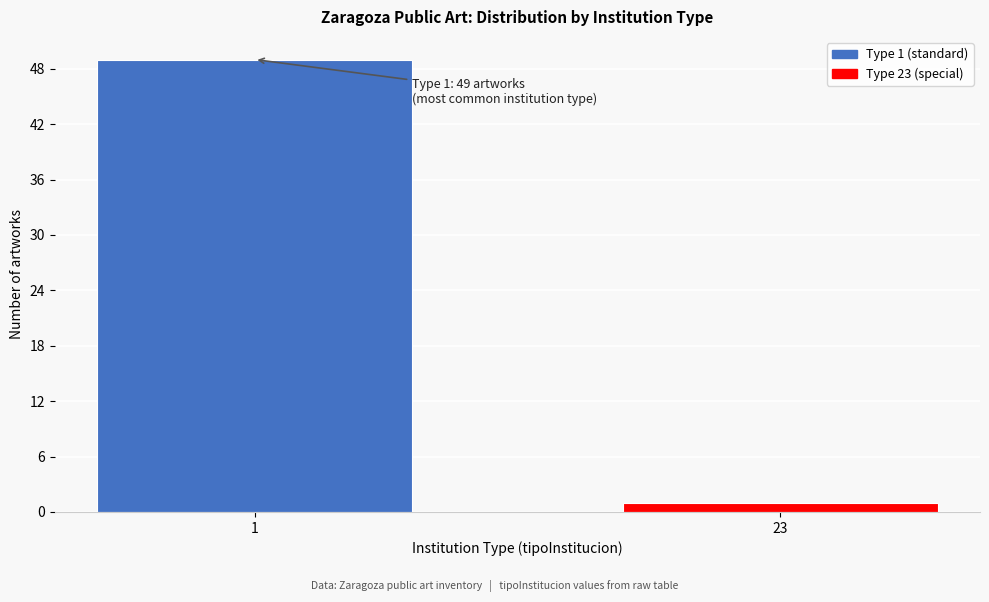

Reading left to right, what are all the values shown in this chart?

49	1